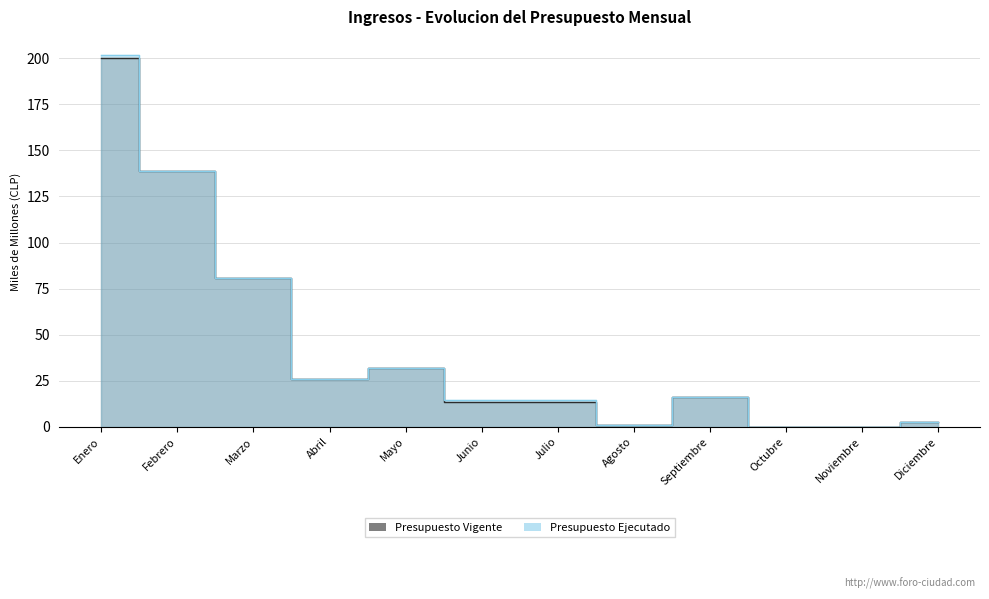

What is the total value across all series at Agosto?

2.5